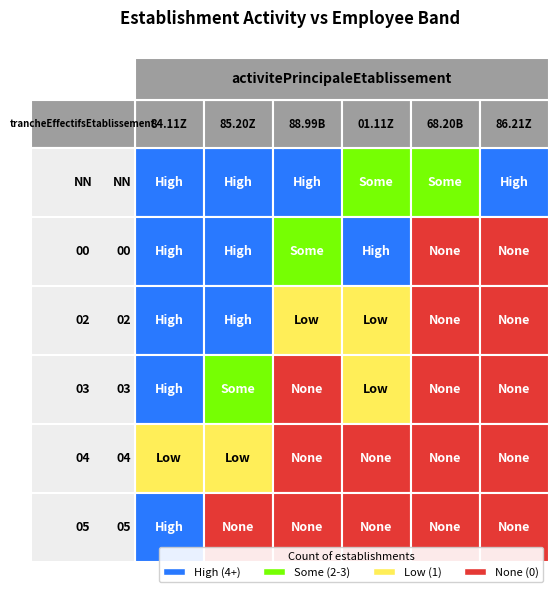

How many values in the 88.99B series exceed 1?

2